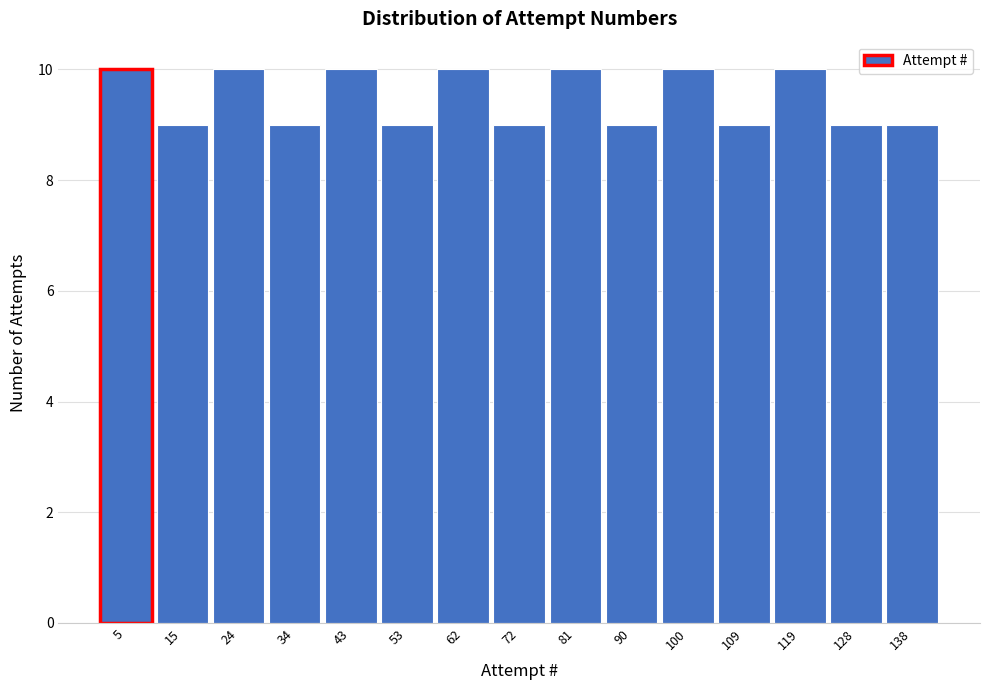

Reading left to right, list every bar in this chart as the range it spans on the x-axis followed by its height. Neither the bar edges nor the heights are printed on the chart, so give them approximately, as read against the axes.

1 to 10: 10
10 to 20: 9
20 to 29: 10
29 to 39: 9
39 to 48: 10
48 to 58: 9
58 to 67: 10
67 to 77: 9
77 to 86: 10
86 to 96: 9
96 to 105: 10
105 to 115: 9
115 to 124: 10
124 to 134: 9
134 to 143: 9